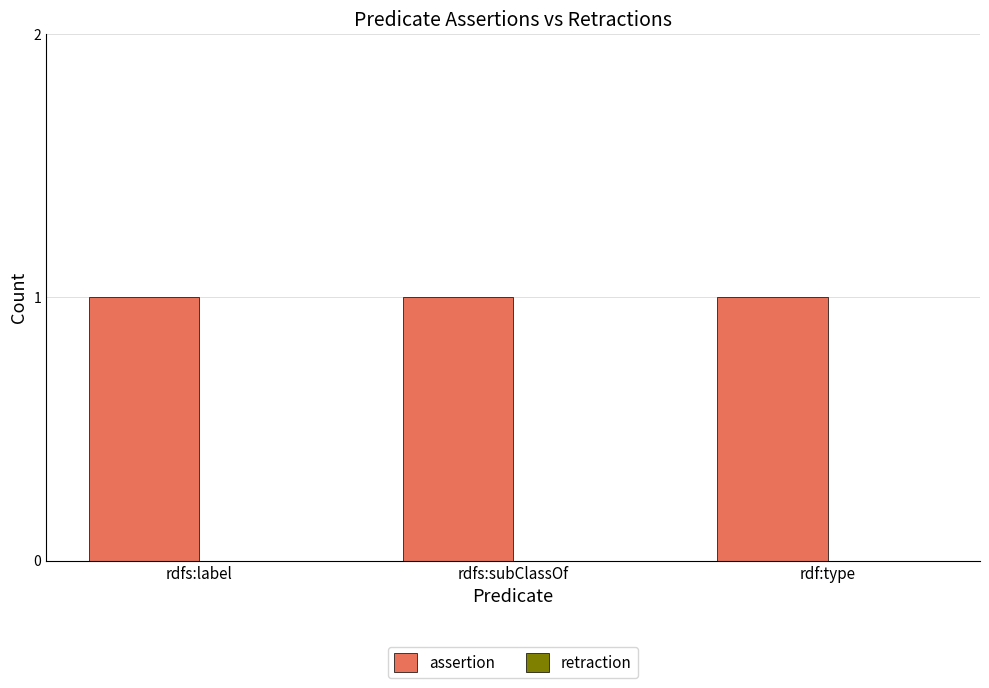

At rdf:type, list the series in order from largest to smallest.

assertion, retraction